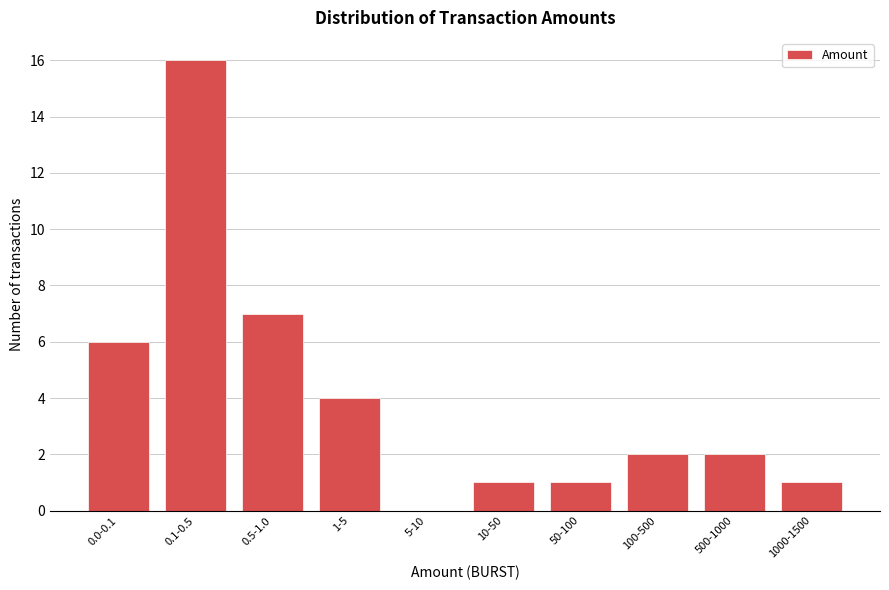

Reading left to right, transcribe all the data shown in this chart.

0.0-0.1=6	0.1-0.5=16	0.5-1.0=7	1-5=4	5-10=0	10-50=1	50-100=1	100-500=2	500-1000=2	1000-1500=1